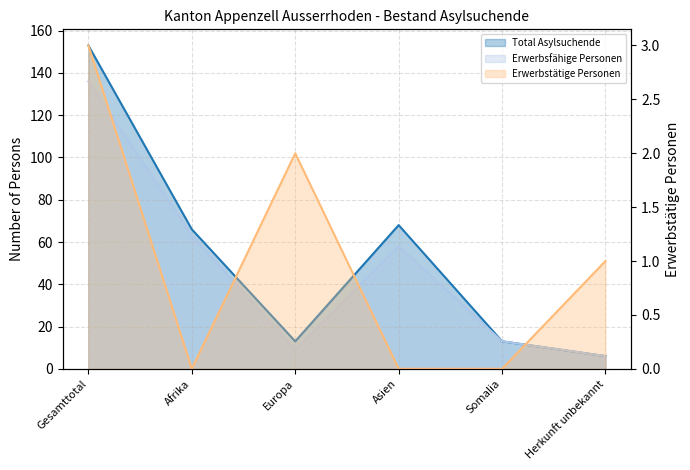

At which category does Total Asylsuchende reach its first local peak?

Asien